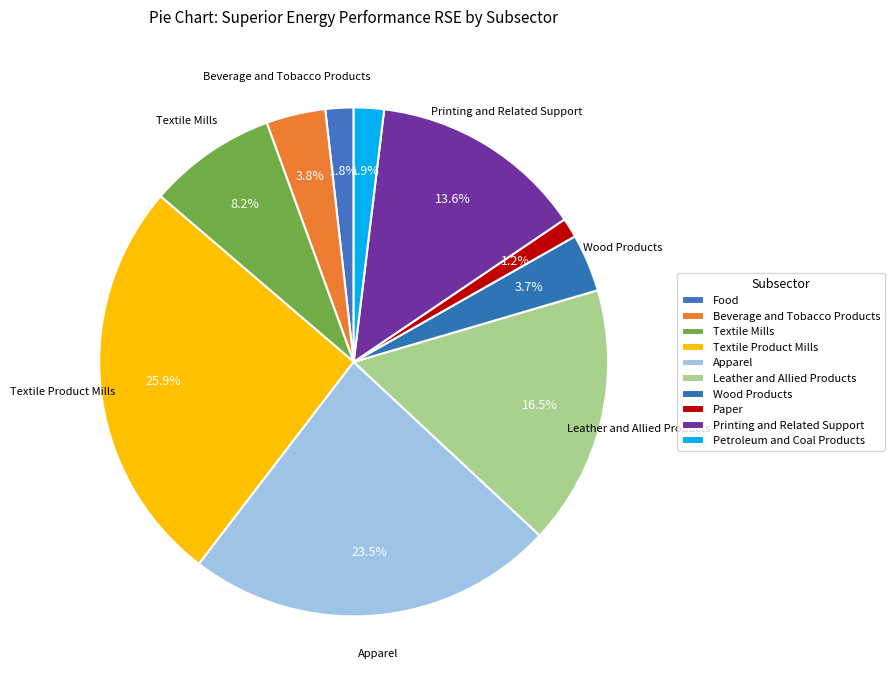

Combined, what portion of the pie is Textile Mills and Petroleum and Coal Products?

10.1%